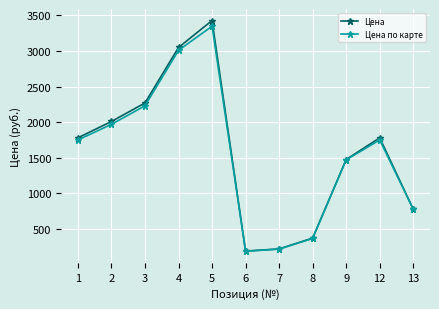

The value of Цена at 8 is 370. True or false?

True